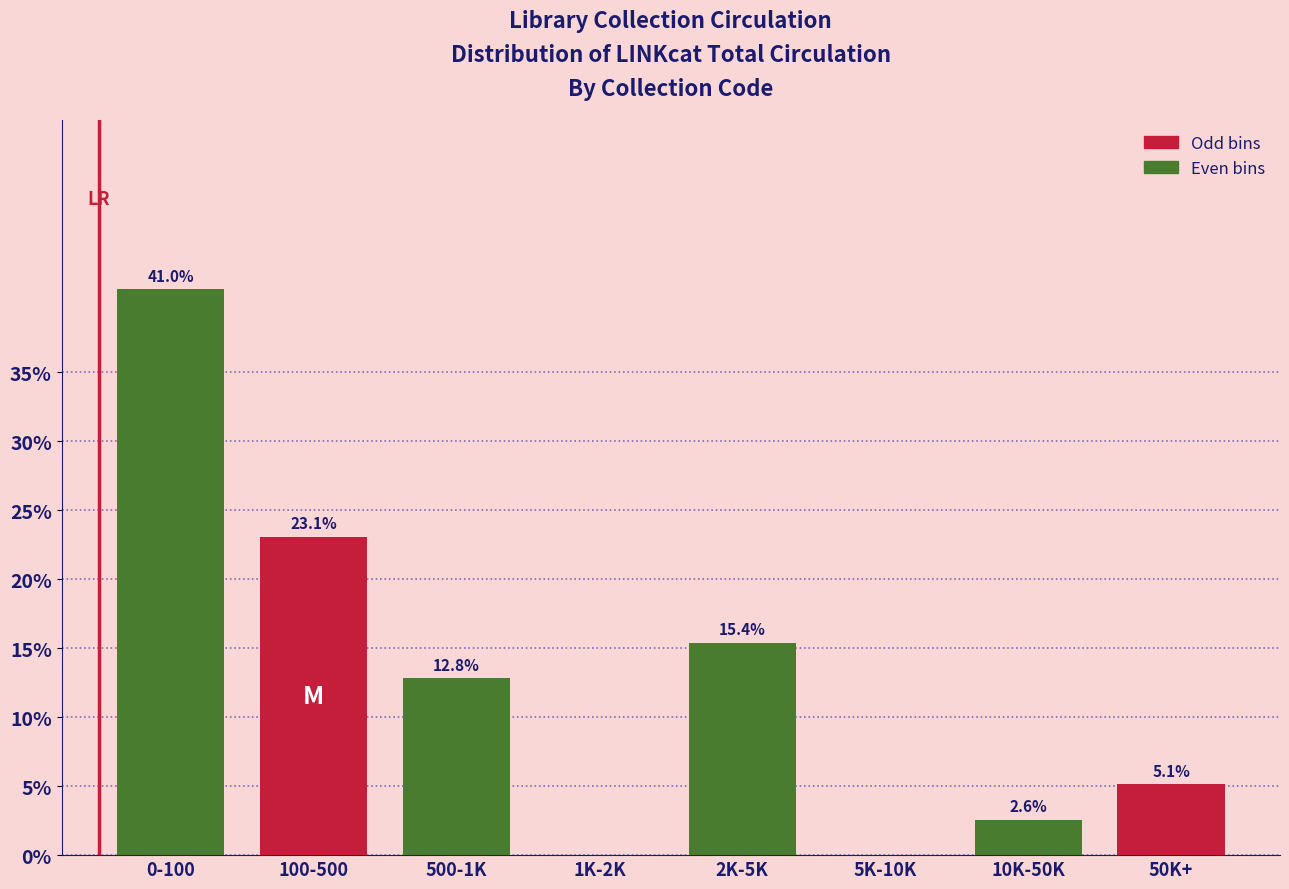

Reading left to right, list all the values displayed in this chart.

0-100=41.0	100-500=23.1	500-1K=12.8	1K-2K=0.0	2K-5K=15.4	5K-10K=0.0	10K-50K=2.6	50K+=5.1